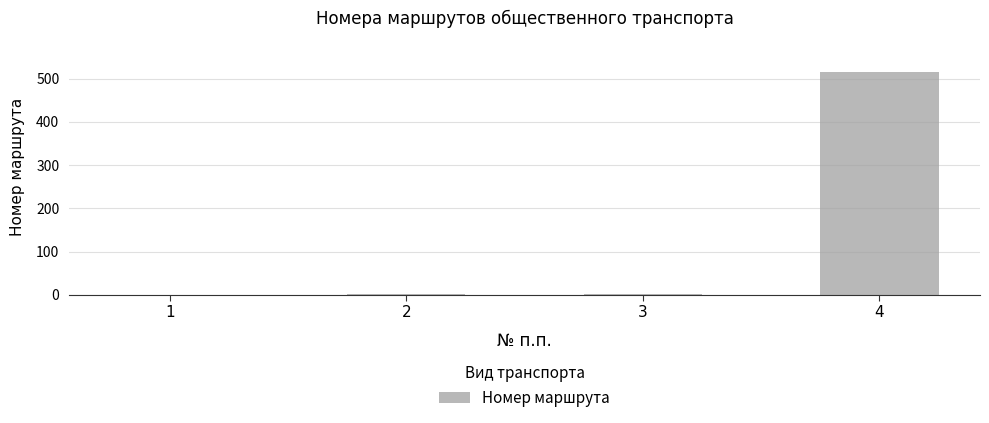

True or false: the data shows 4 at 3.

False